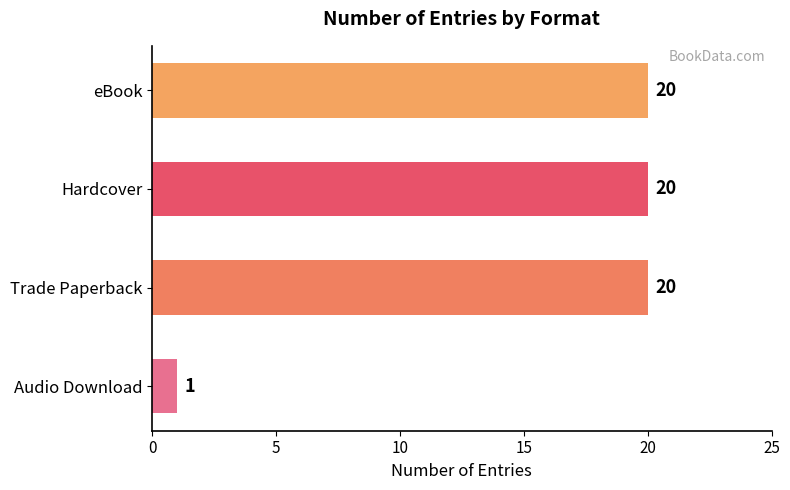

What is the change in value from Trade Paperback to Audio Download?

-19